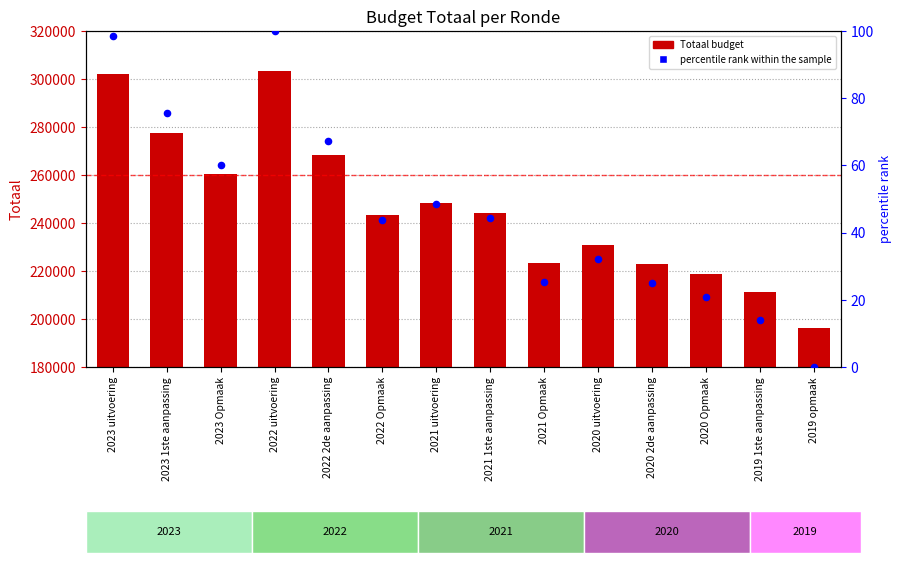

Which series reaches the maximum Y coordinate?

Totaal